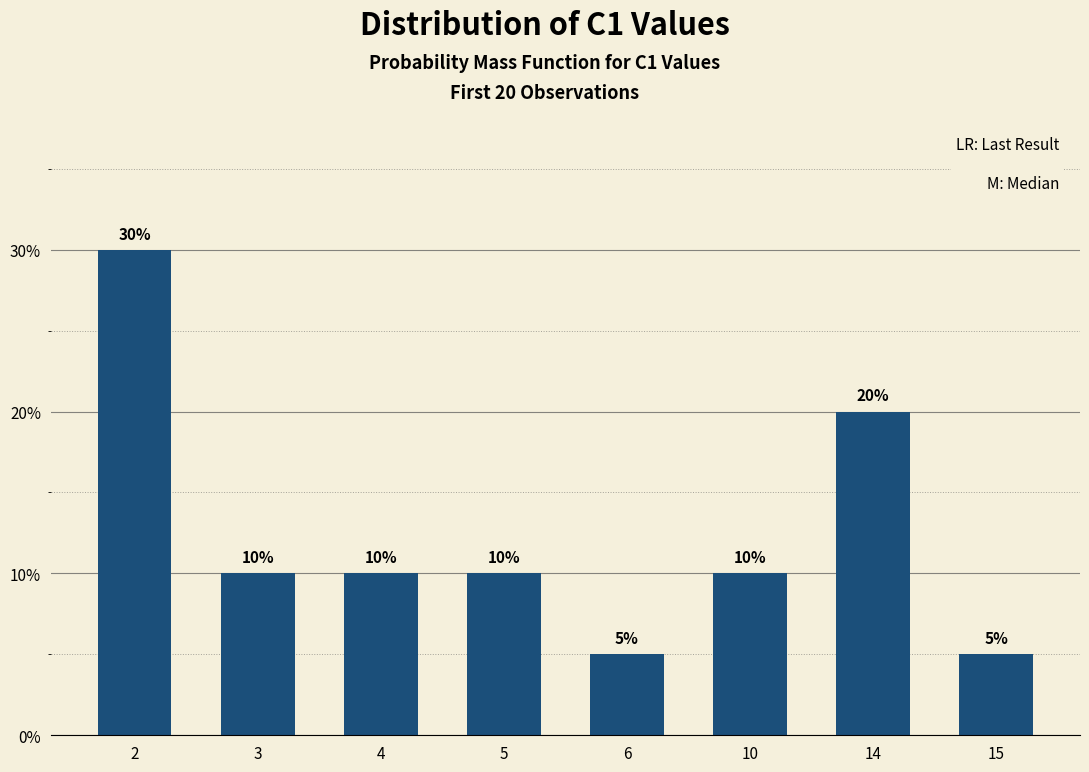

Are the bars horizontal?

No